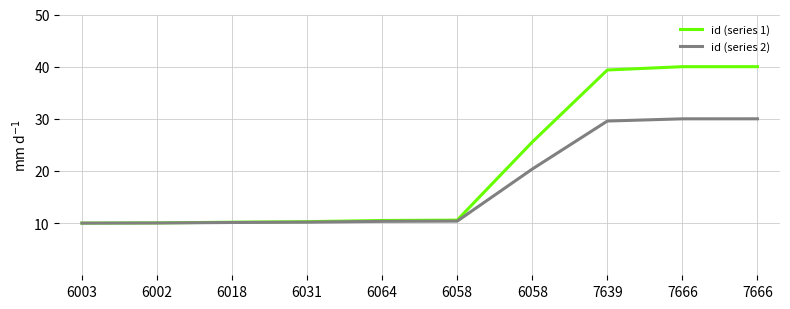

What is the average value of the id (series 1) series?

20.6